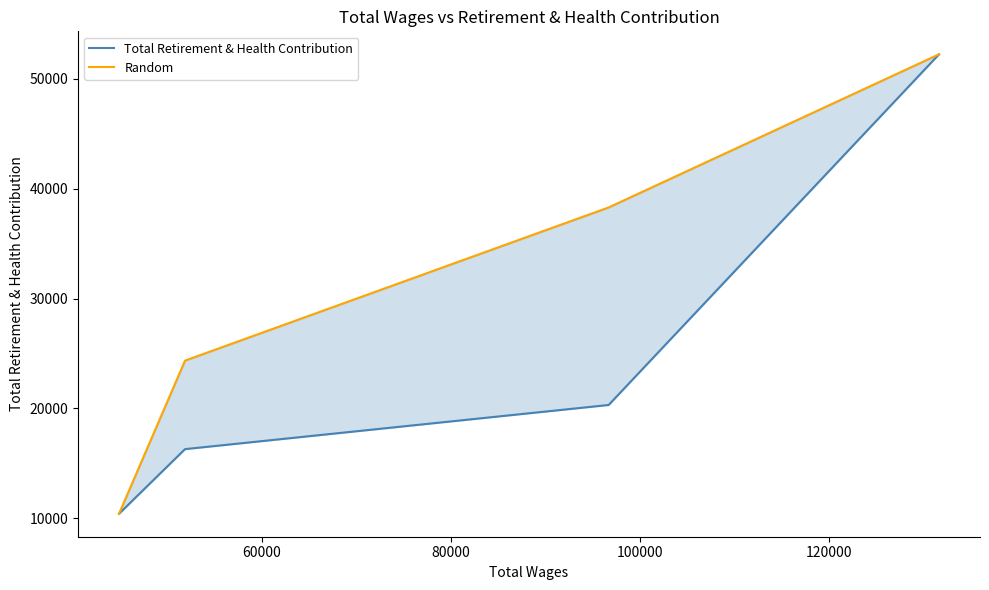

True or false: Total Retirement & Health Contribution and Random intersect in this chart.

False